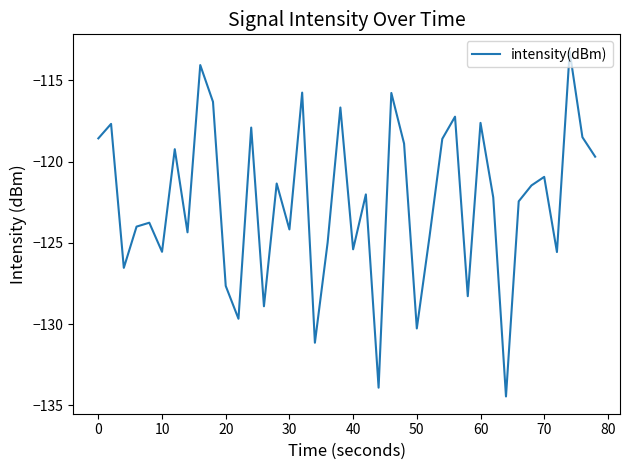

What is the difference between the maximum and minimum values?

21.2